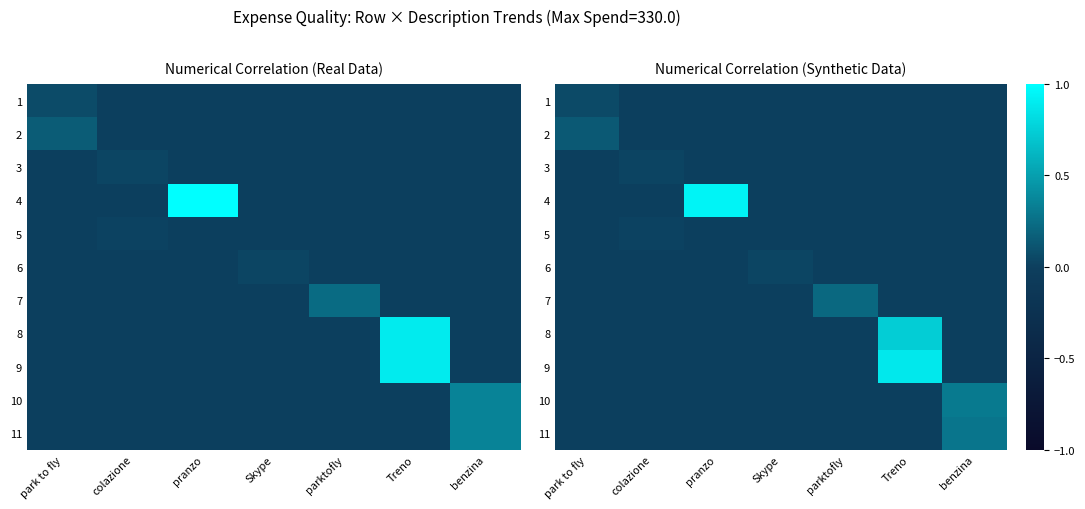

Which label corresponds to the largest value in the chart?

pranzo